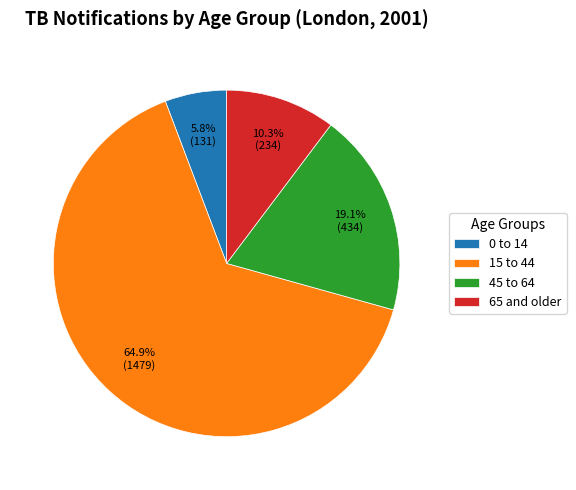

What portion of the pie excludes 0 to 14?

94.2%